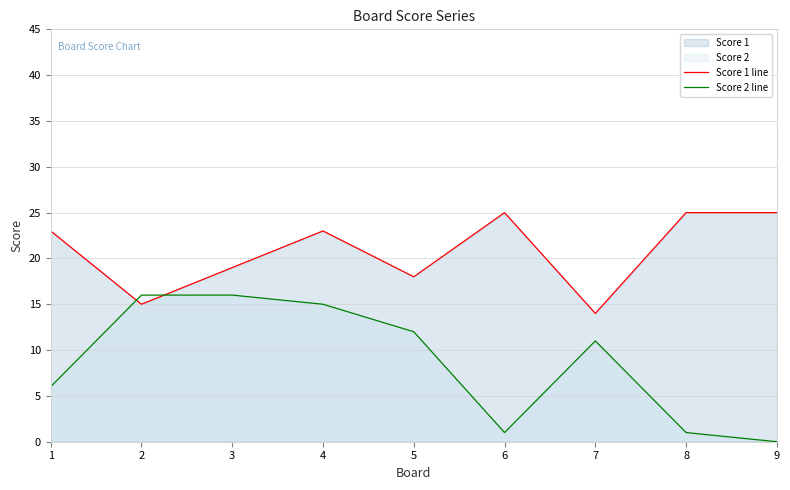

What is the difference between the Score 1 line values at 8 and 4?

2